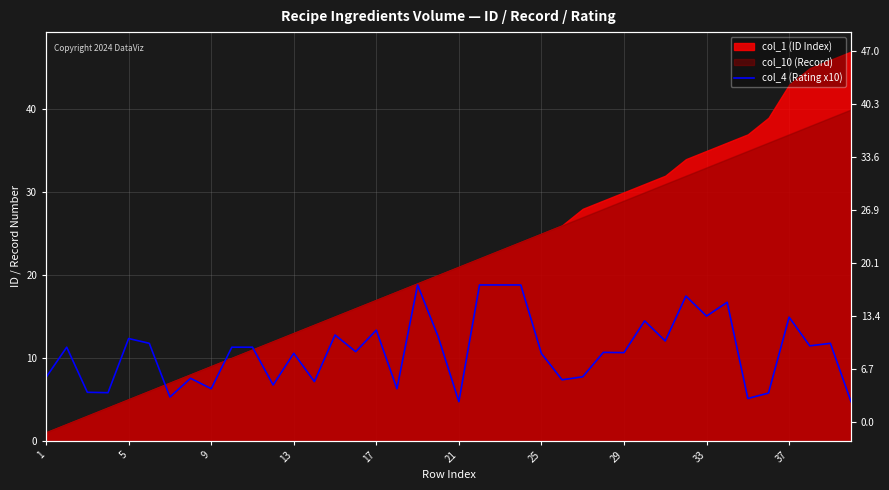

Where is the data nearest to the value 11?

15